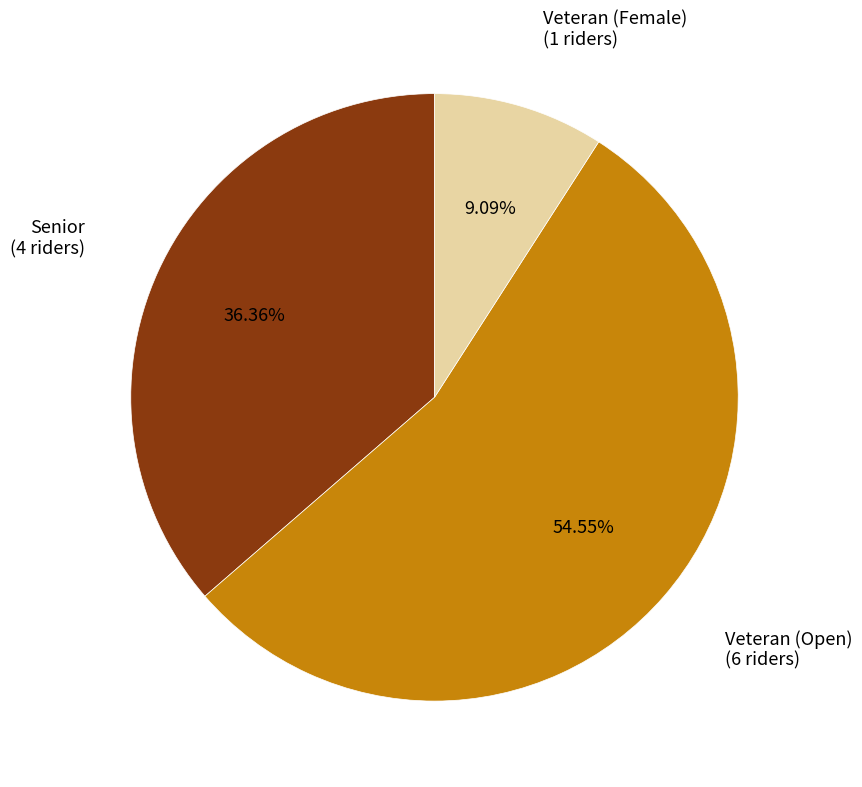

Does any single category account for the majority?

Yes